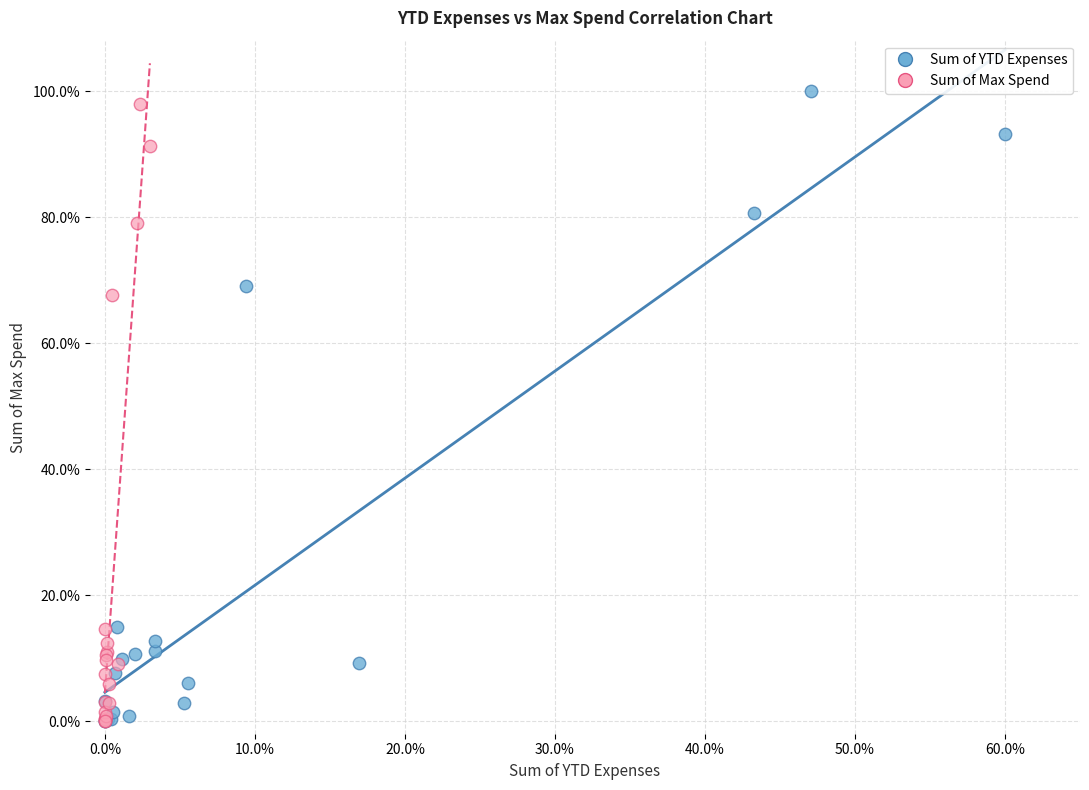

Which series has the largest Y range (max minus min)?

Sum of YTD Expenses